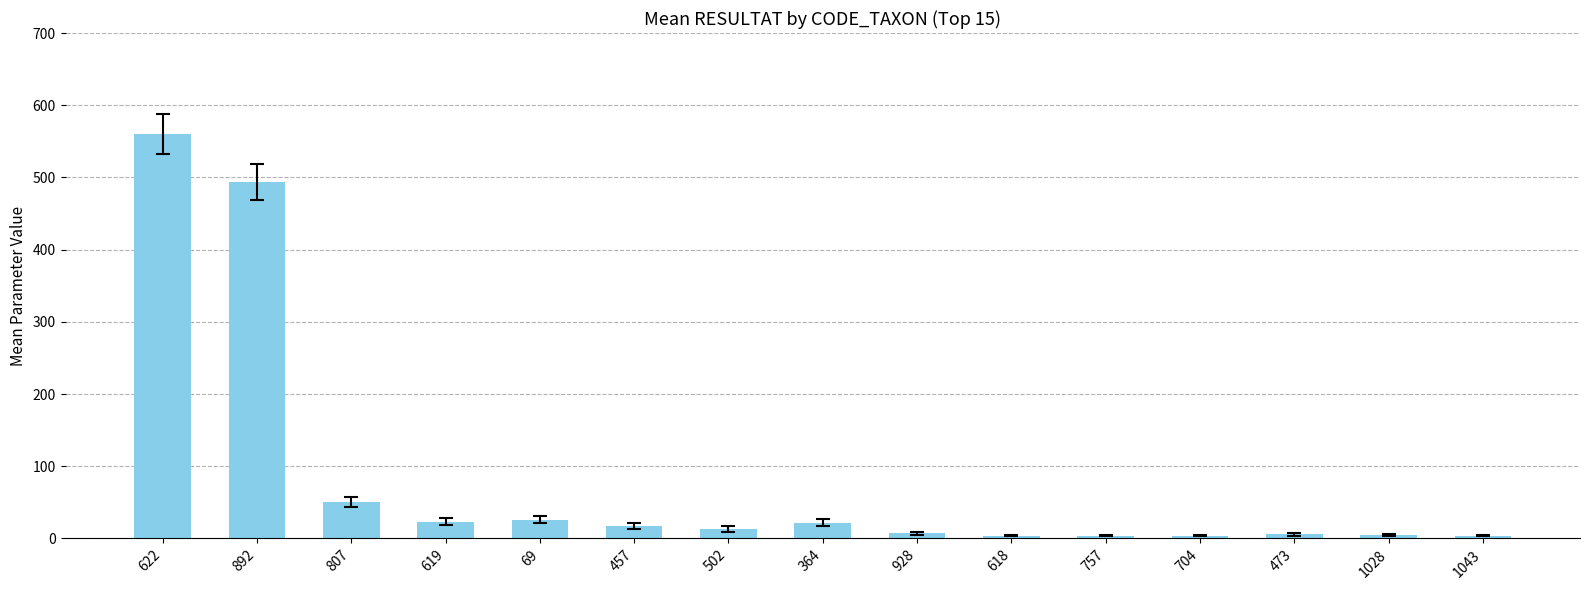

What position from the left is 457?

6